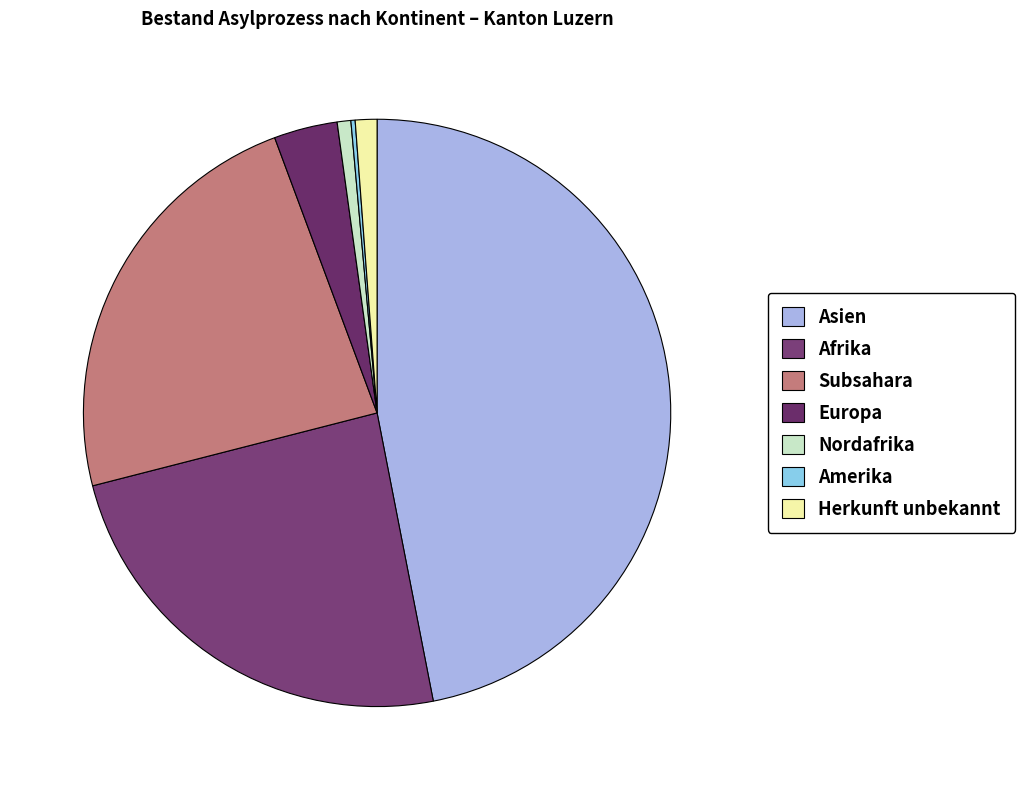

The Europa slice represents 3% of the pie. True or false?

True